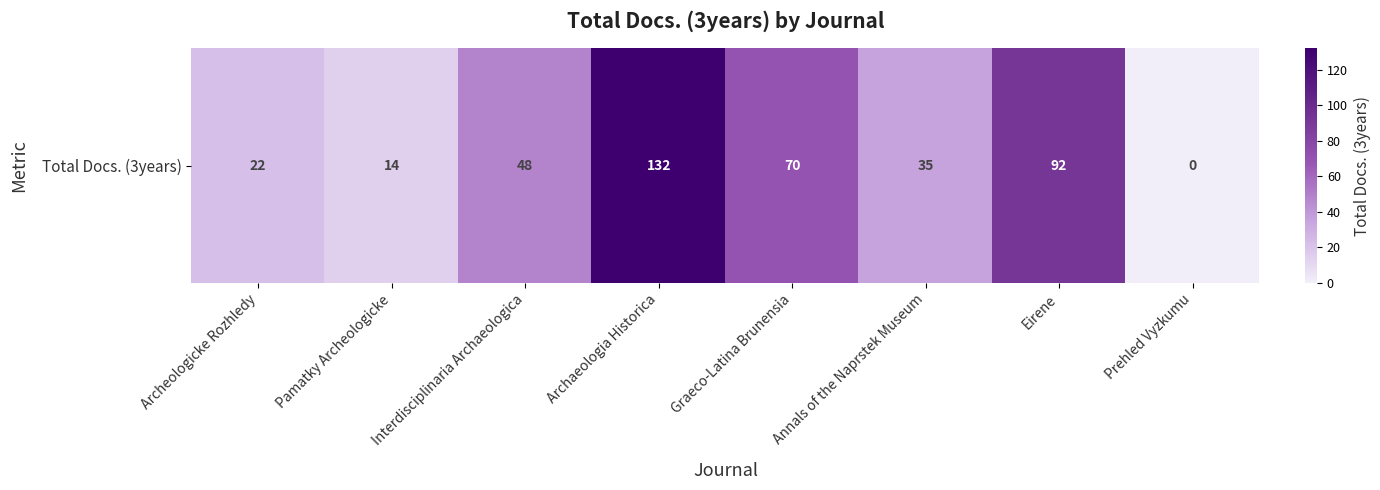

The value at Archeologicke Rozhledy is 22. True or false?

True